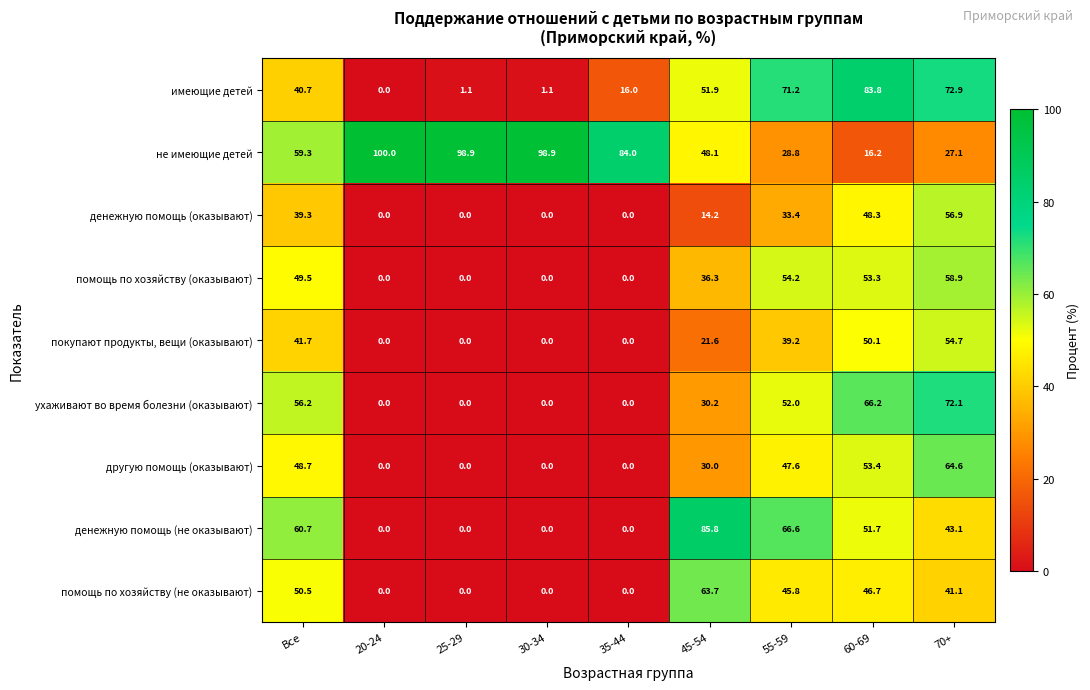

At which category is the sum across all series the highest?

70+